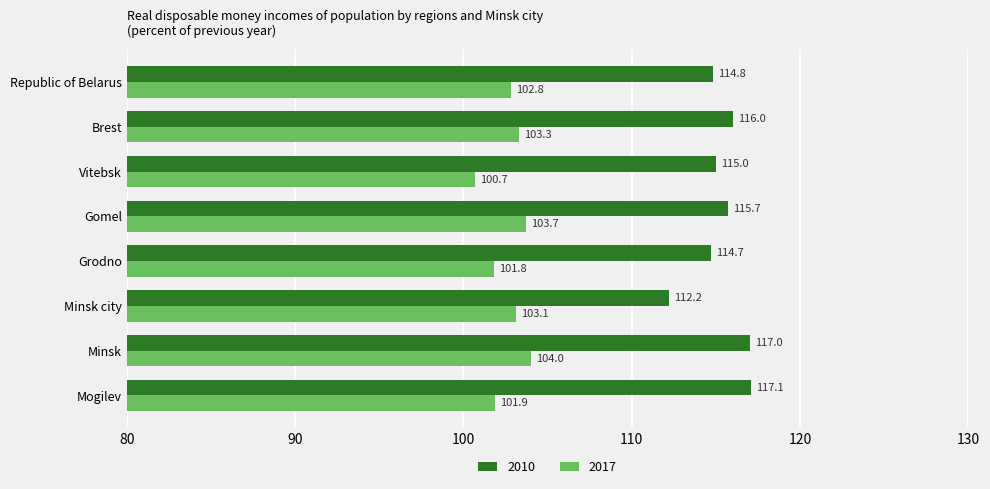

What is the difference between the second highest and minimum values in the 2017 series?

3.0